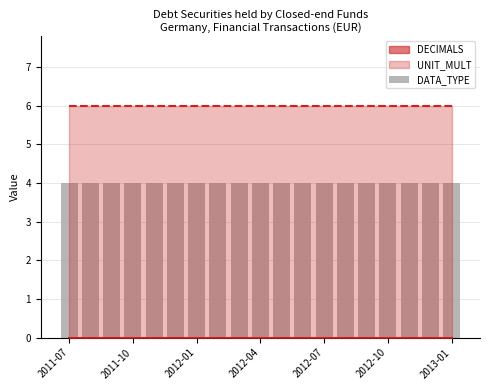

Which category has the highest value in the DATA_TYPE series?

2011-07